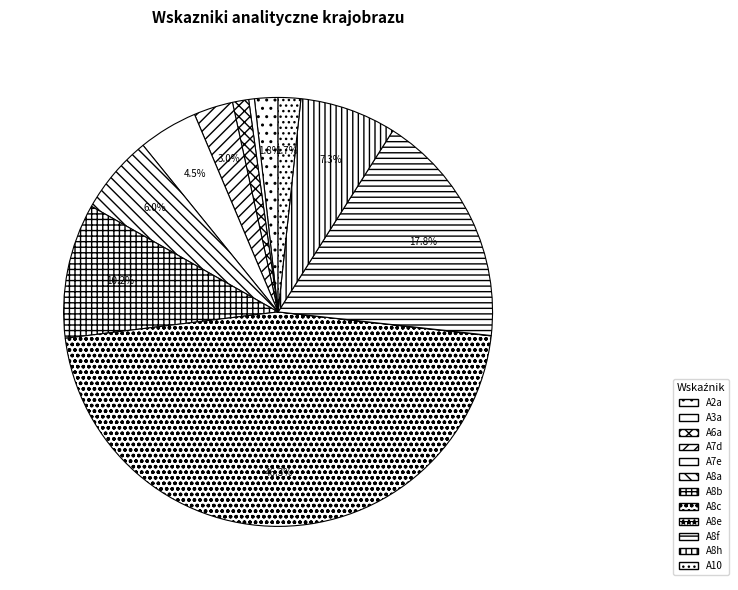

What is the change in value from A6a to A7d?

+2.0